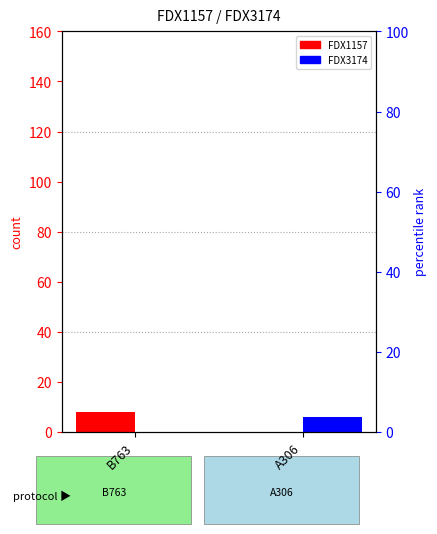

What is the difference between the maximum and minimum values in the FDX1157 series?

8